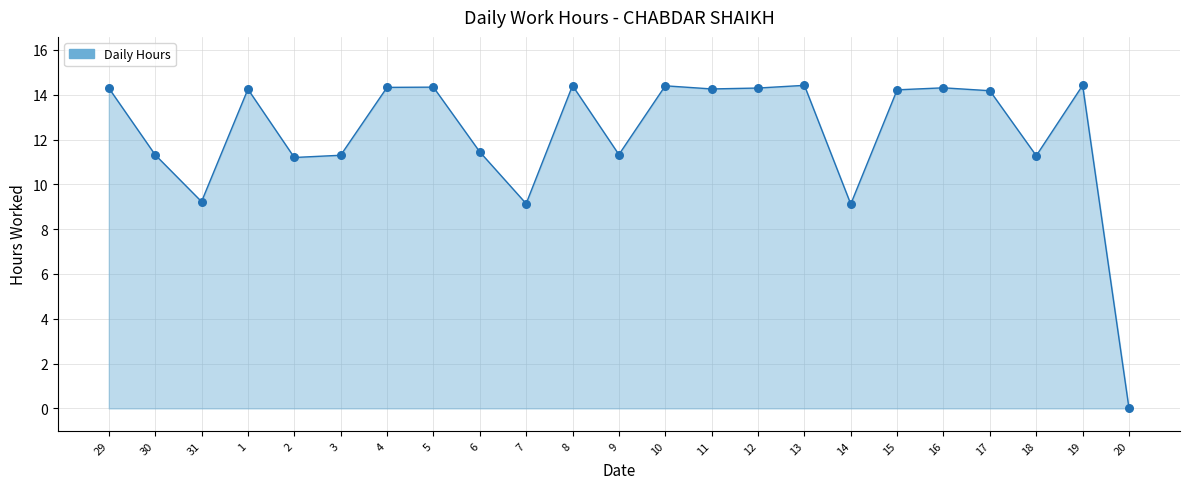

Approximately how many times larger is the value at 13 compared to 7?

1.6